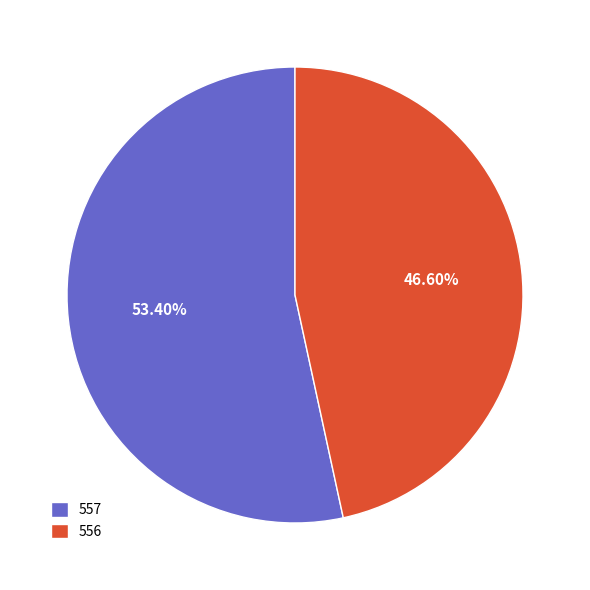

Which category accounts for the majority?

557